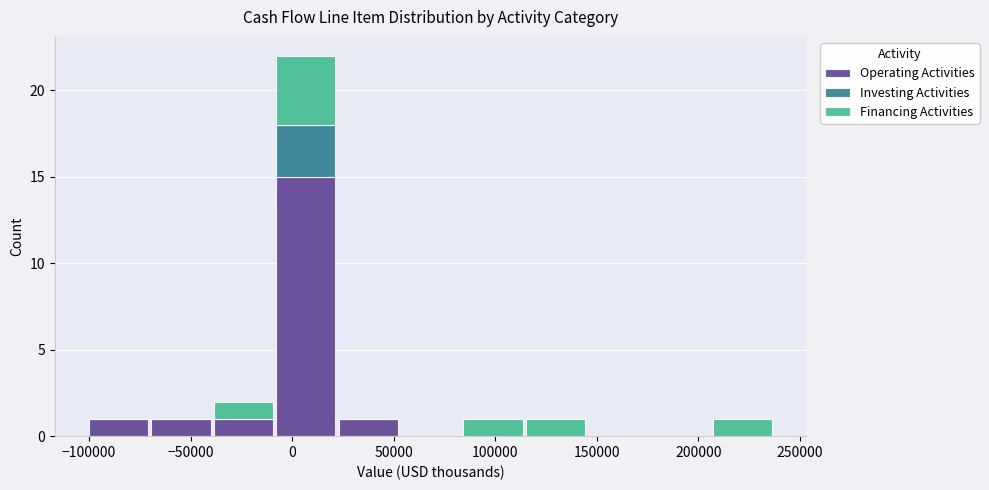

Reading left to right, list every stacked bar in this chart as the range it spans on the x-axis followed by its total height. Neither the bar edges nor the heights are printed on the chart, so give them approximately, as read against the axes.

-100000 to -70000: 1
-70000 to -40000: 1
-40000 to -10000: 2
-10000 to 20000: 22
20000 to 55000: 1
55000 to 85000: 0
85000 to 115000: 1
115000 to 145000: 1
145000 to 175000: 0
175000 to 205000: 0
205000 to 235000: 1